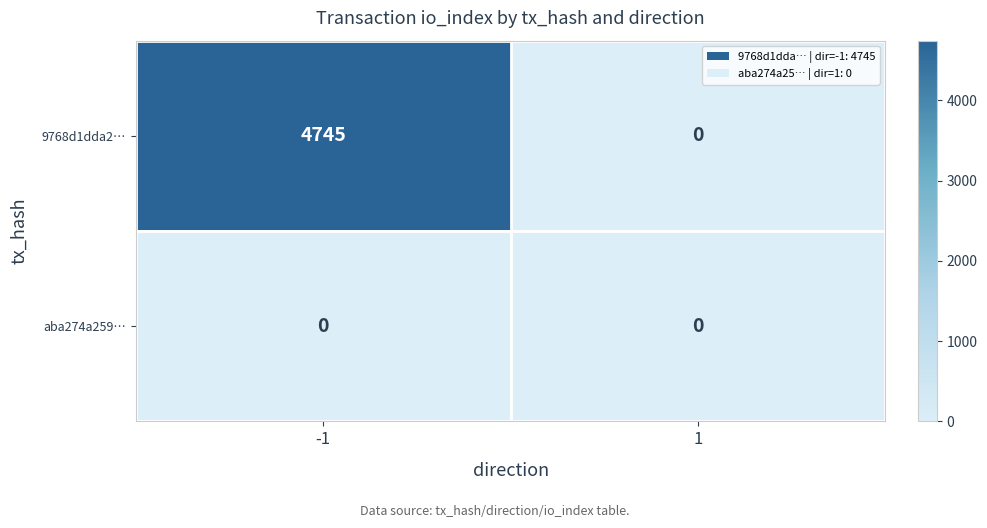

Reading left to right, what are all the values shown in this chart?

9768d1dda2…: -1=4745	1=0
aba274a259…: -1=0	1=0